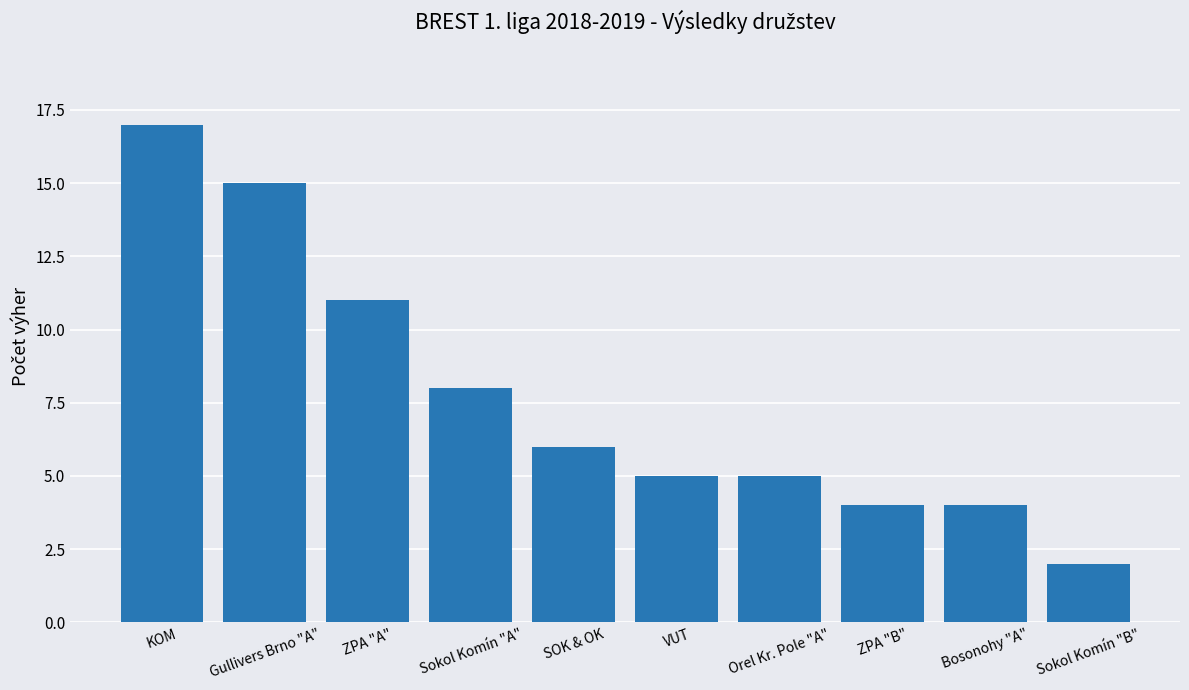

Which category has the lowest value across all series?

Sokol Komín "B"